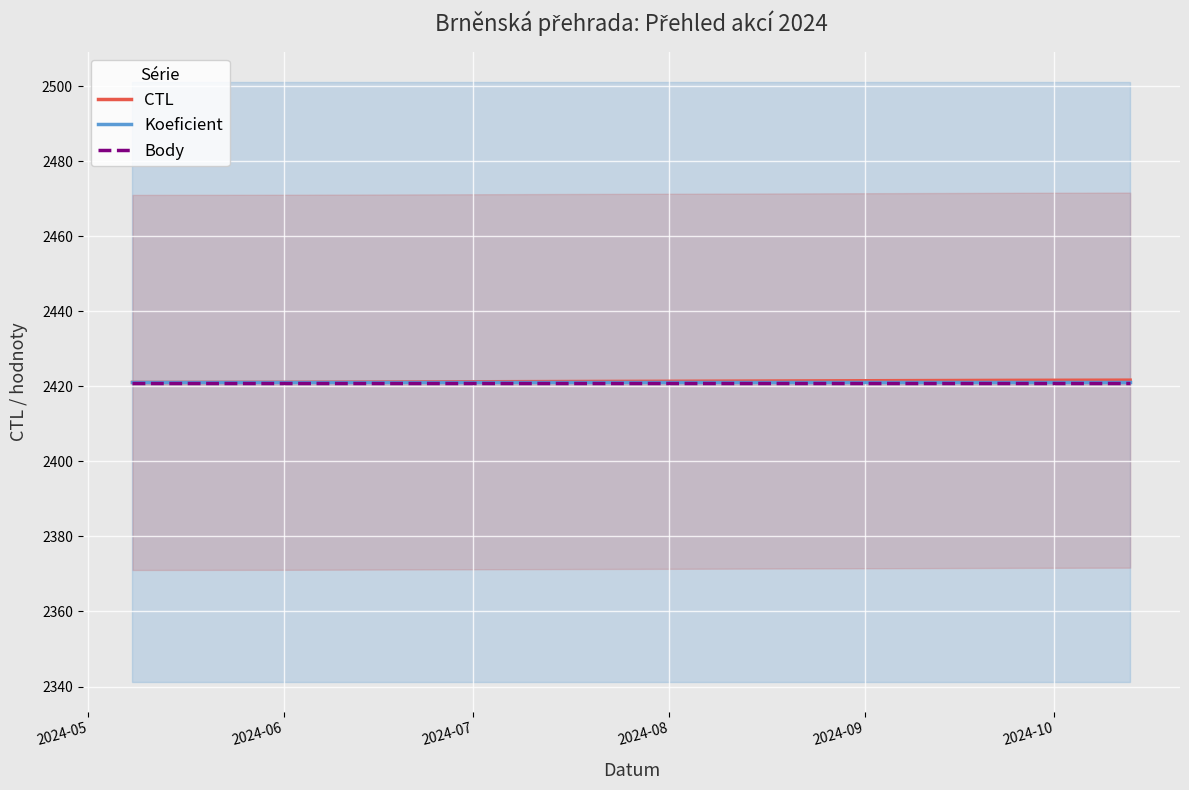

What is the maximum value for Koeficient?

2421.3